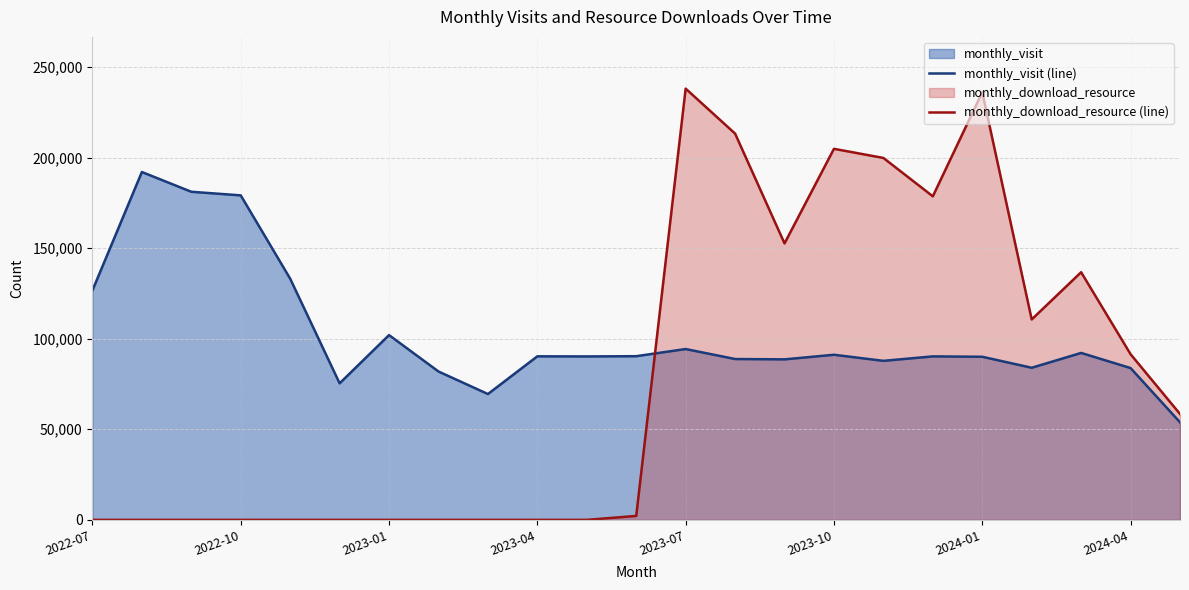

Which series has the largest total across all categories?

monthly_visit (line)